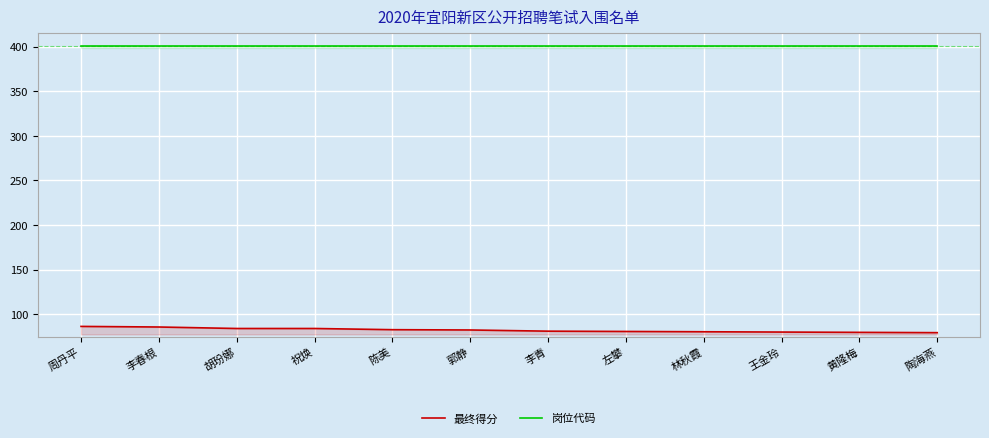

At how many categories does at least one series exceed 323?

12